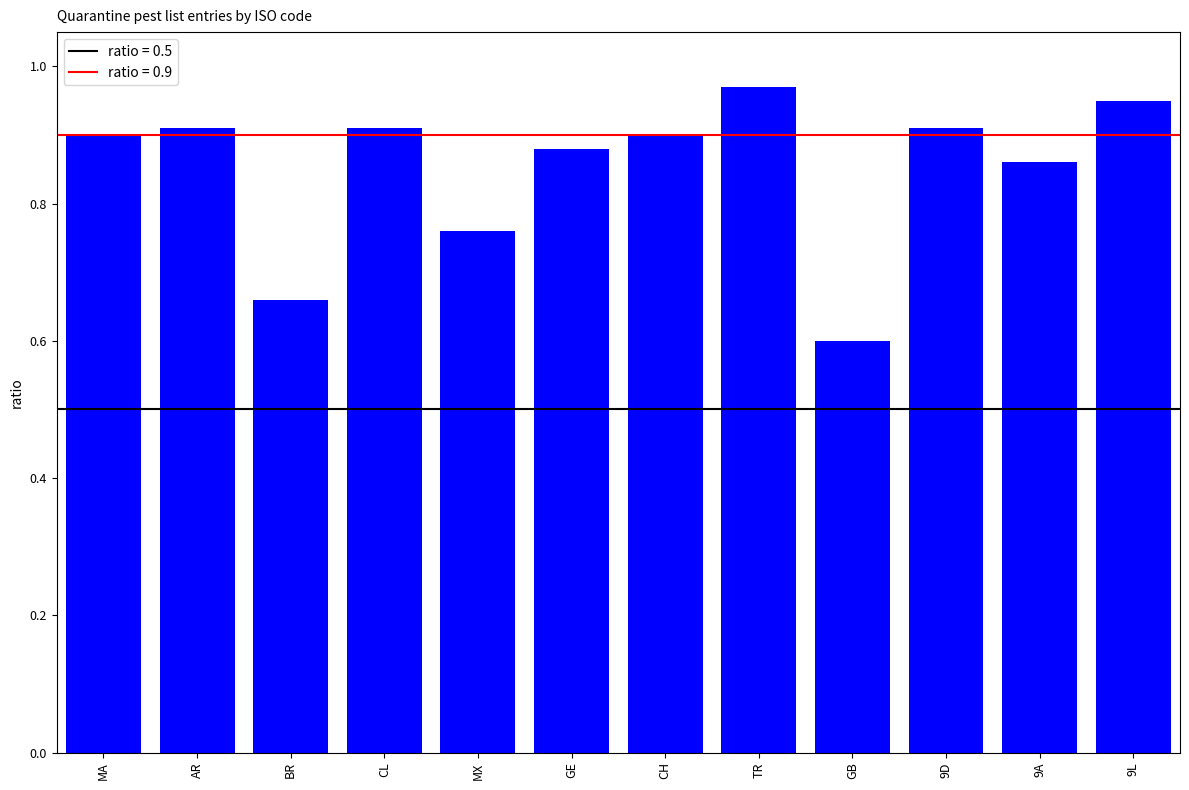

Which label corresponds to the smallest value in the chart?

GB